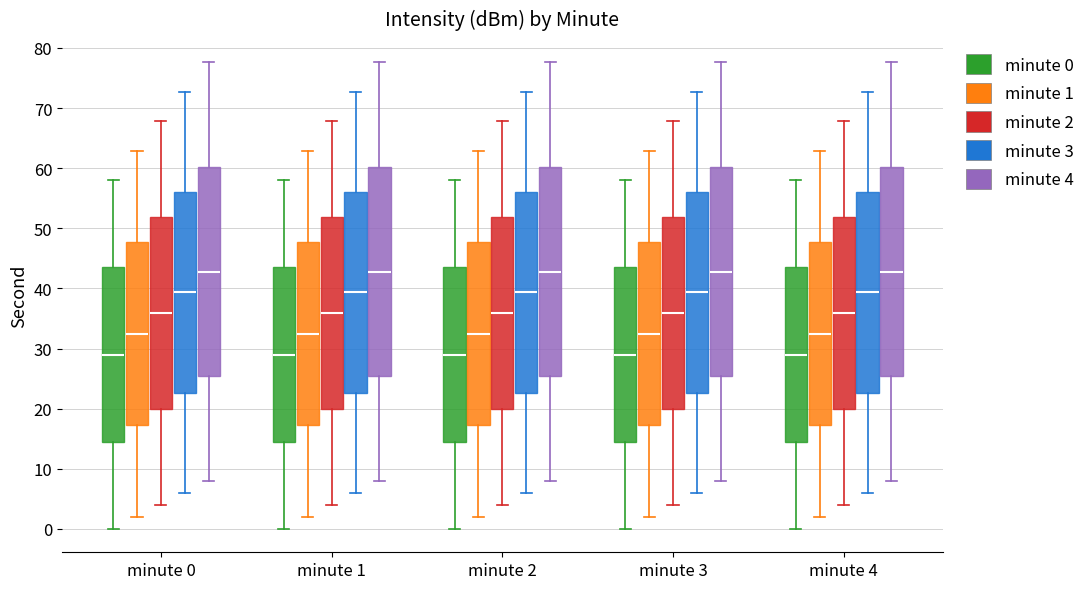

Reading left to right, transcribe this box plot: for each box, give where its median line is, the range the box spans, and where its two whiskers end, as read against the y-axis. The values are not printed on the chart, so give them approximately, as read against the axis.

minute 0 (minute 0): median 29, box 15 to 44, whiskers 0 to 58
minute 0 (minute 1): median 32, box 17 to 48, whiskers 2 to 63
minute 0 (minute 2): median 36, box 20 to 52, whiskers 4 to 68
minute 0 (minute 3): median 39, box 23 to 56, whiskers 6 to 73
minute 0 (minute 4): median 43, box 25 to 60, whiskers 8 to 78
minute 1 (minute 0): median 29, box 15 to 44, whiskers 0 to 58
minute 1 (minute 1): median 32, box 17 to 48, whiskers 2 to 63
minute 1 (minute 2): median 36, box 20 to 52, whiskers 4 to 68
minute 1 (minute 3): median 39, box 23 to 56, whiskers 6 to 73
minute 1 (minute 4): median 43, box 25 to 60, whiskers 8 to 78
minute 2 (minute 0): median 29, box 15 to 44, whiskers 0 to 58
minute 2 (minute 1): median 32, box 17 to 48, whiskers 2 to 63
minute 2 (minute 2): median 36, box 20 to 52, whiskers 4 to 68
minute 2 (minute 3): median 39, box 23 to 56, whiskers 6 to 73
minute 2 (minute 4): median 43, box 25 to 60, whiskers 8 to 78
minute 3 (minute 0): median 29, box 15 to 44, whiskers 0 to 58
minute 3 (minute 1): median 32, box 17 to 48, whiskers 2 to 63
minute 3 (minute 2): median 36, box 20 to 52, whiskers 4 to 68
minute 3 (minute 3): median 39, box 23 to 56, whiskers 6 to 73
minute 3 (minute 4): median 43, box 25 to 60, whiskers 8 to 78
minute 4 (minute 0): median 29, box 15 to 44, whiskers 0 to 58
minute 4 (minute 1): median 32, box 17 to 48, whiskers 2 to 63
minute 4 (minute 2): median 36, box 20 to 52, whiskers 4 to 68
minute 4 (minute 3): median 39, box 23 to 56, whiskers 6 to 73
minute 4 (minute 4): median 43, box 25 to 60, whiskers 8 to 78